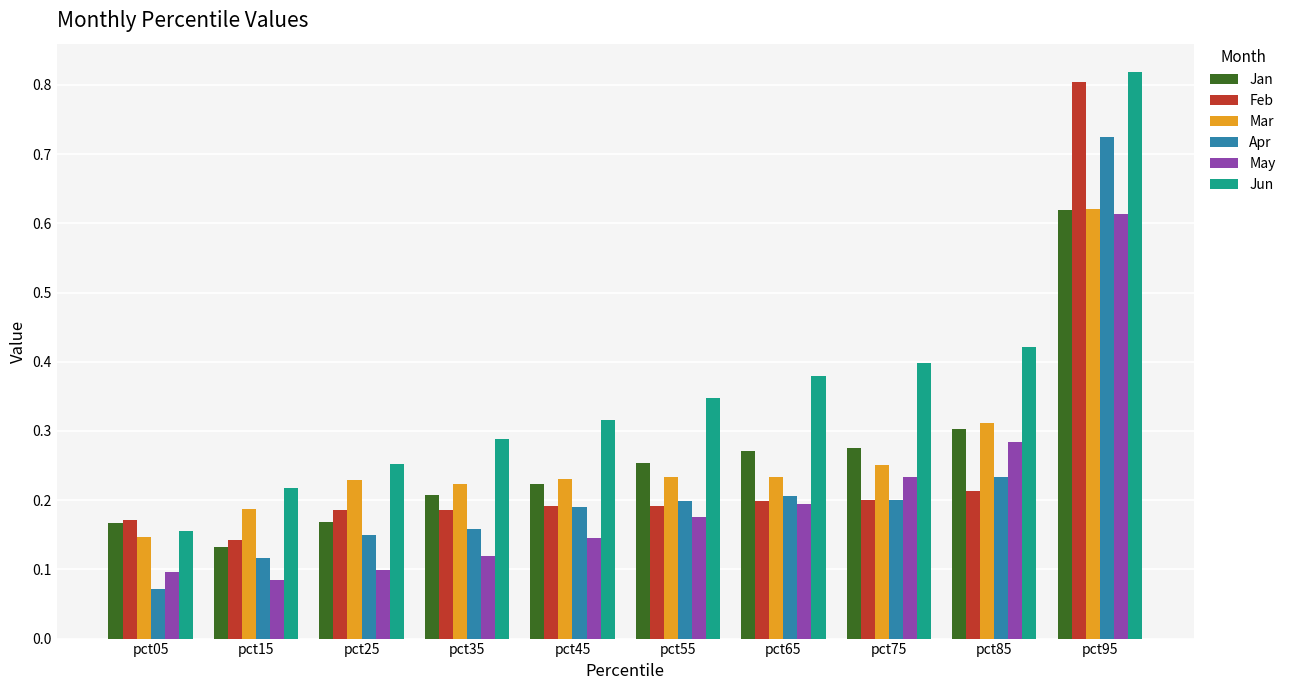

The value of Jan at pct85 is 0.3. True or false?

True